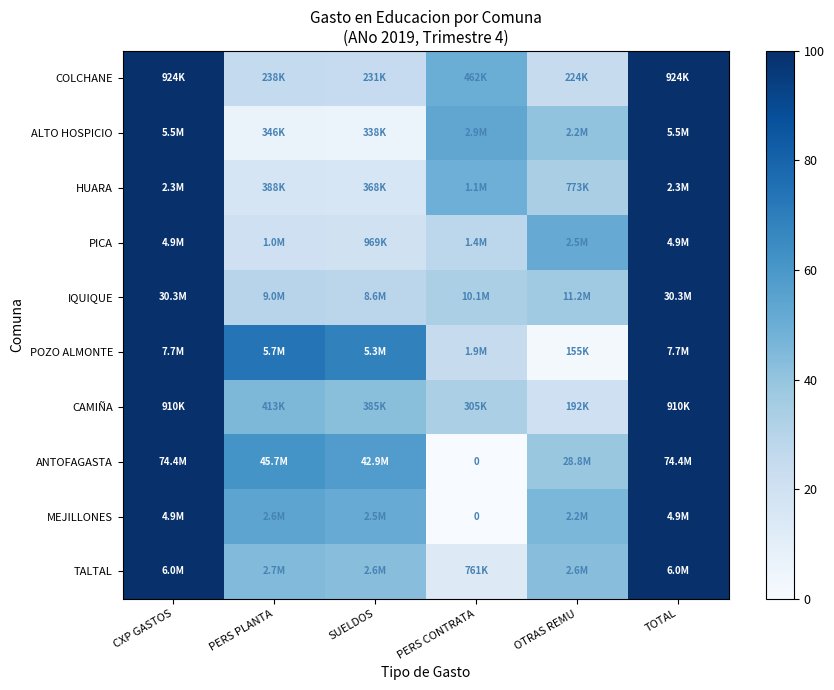

How many distinct data groups are displayed?

10